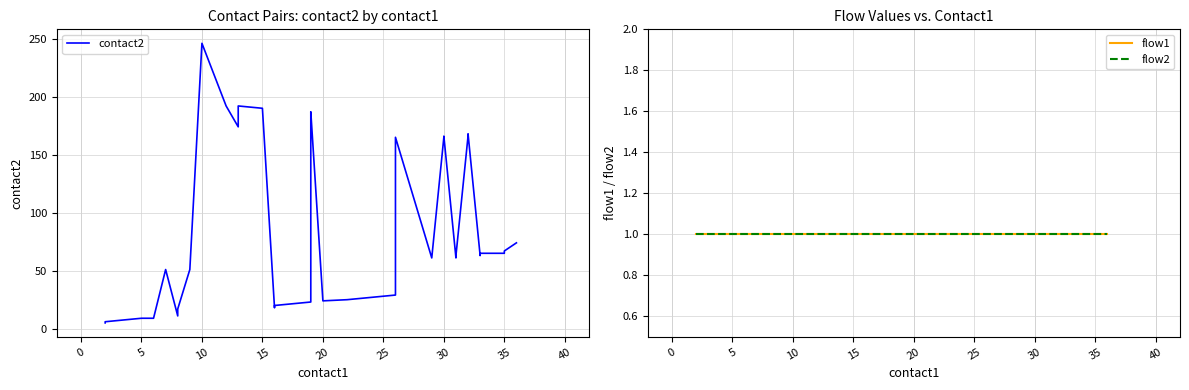

Which series has the largest total across all categories?

contact2